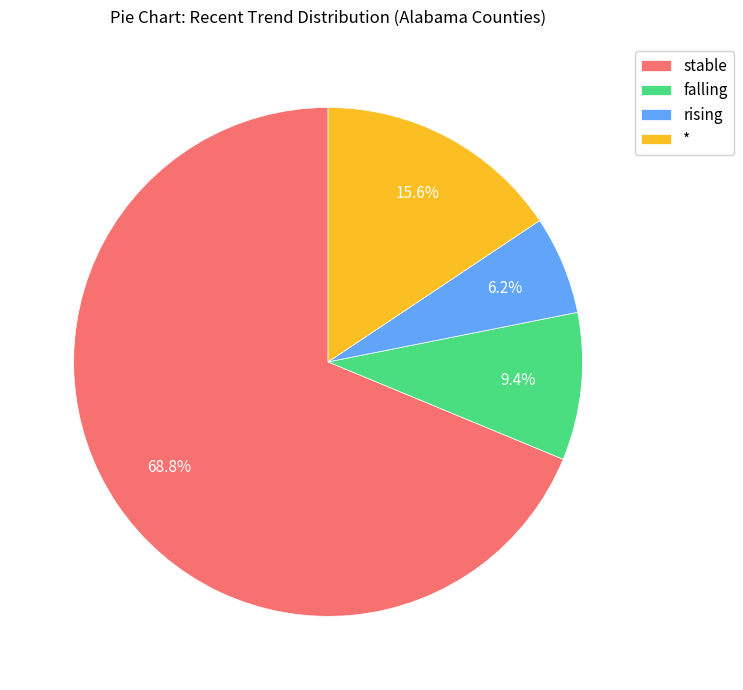

How many slices are in this pie chart?

4